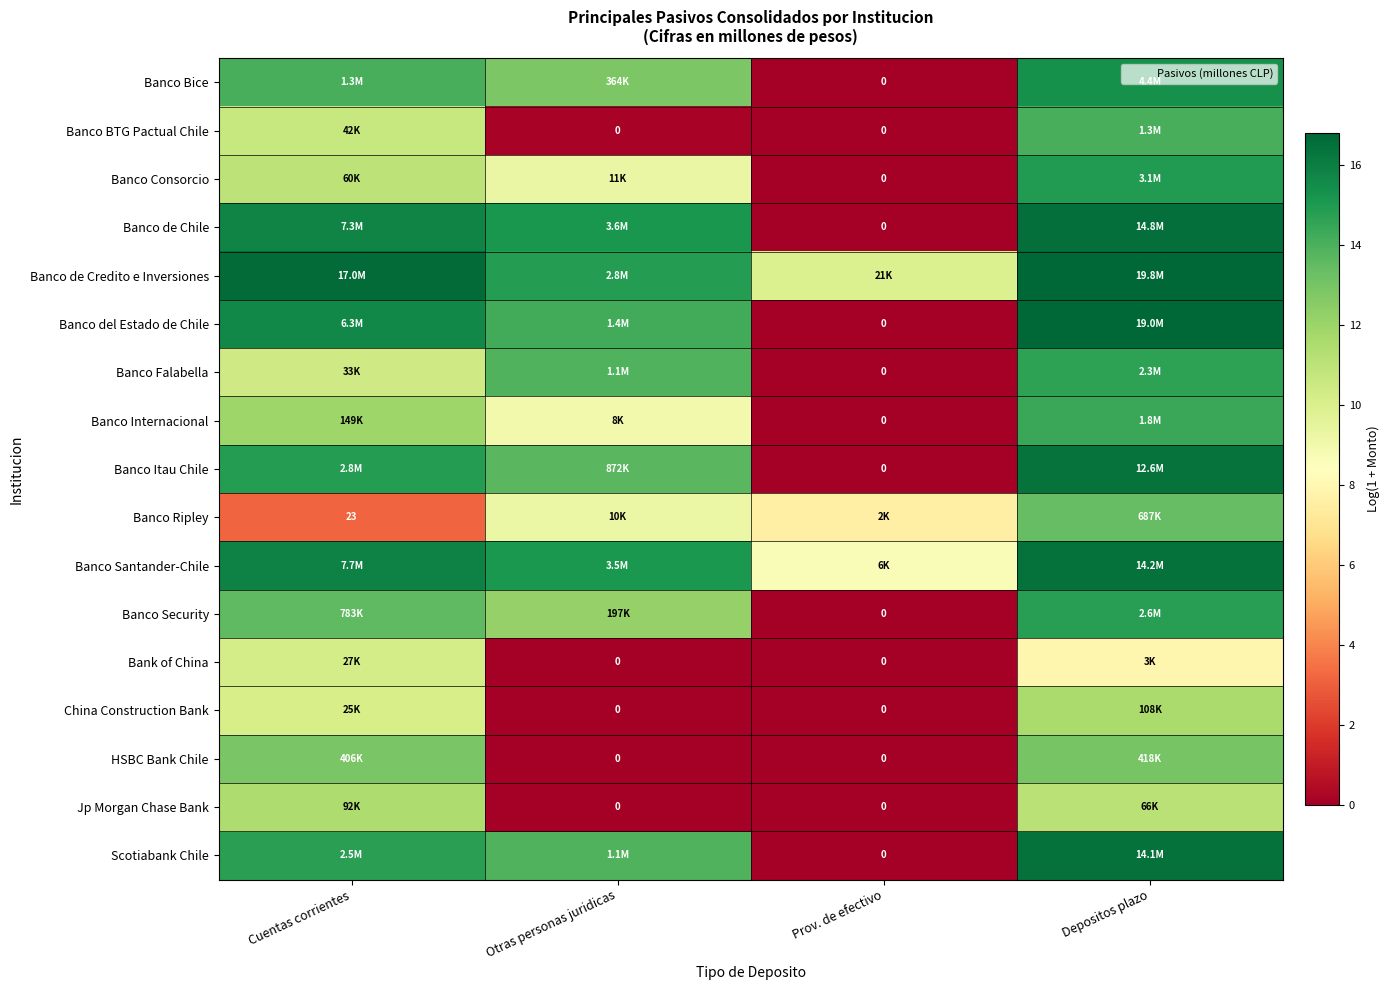

True or false: Jp Morgan Chase Bank has a value of 0.0 at Otras personas juridicas.

True